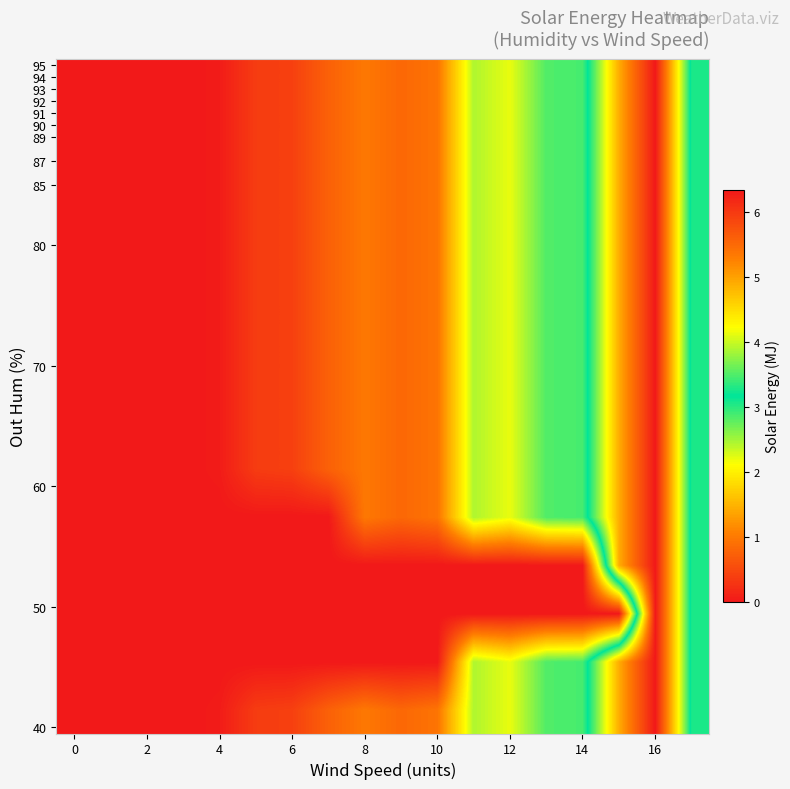

How many series are shown in this chart?

14